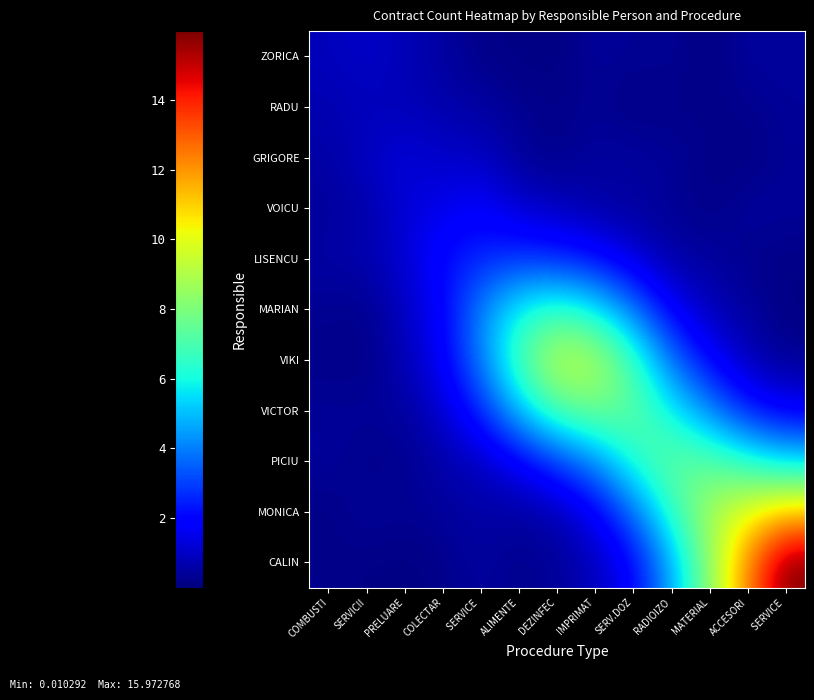

What is the difference between the highest and lowest values at PRELUARE?

1.2